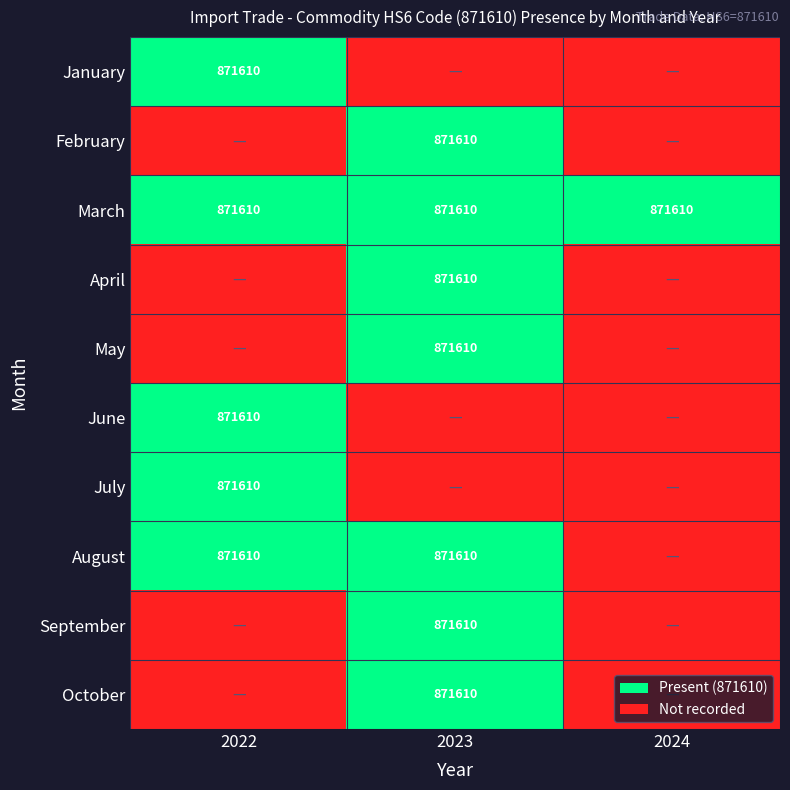

True or false: August has a value of 871610 at 2023.

True